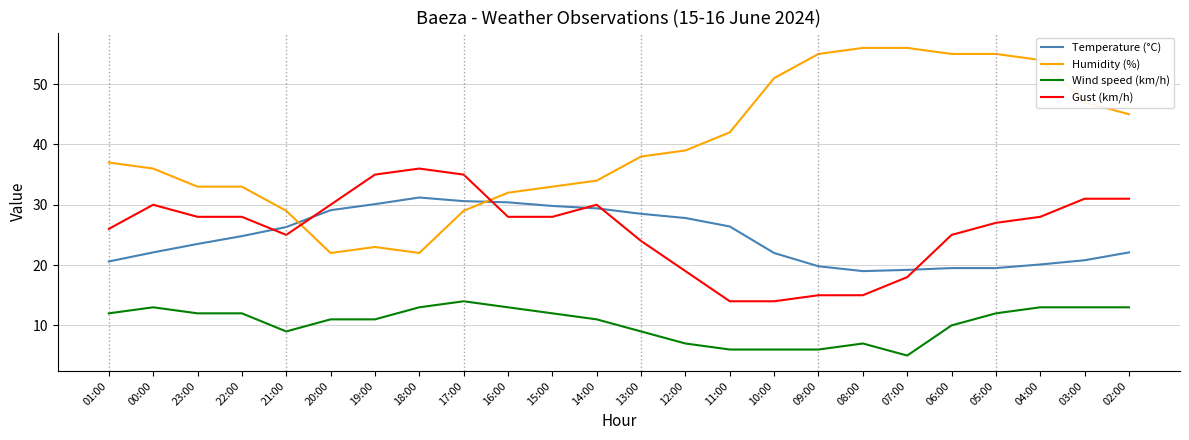

True or false: Temperature (°C) has a value of 32.3 at 00:00.

False